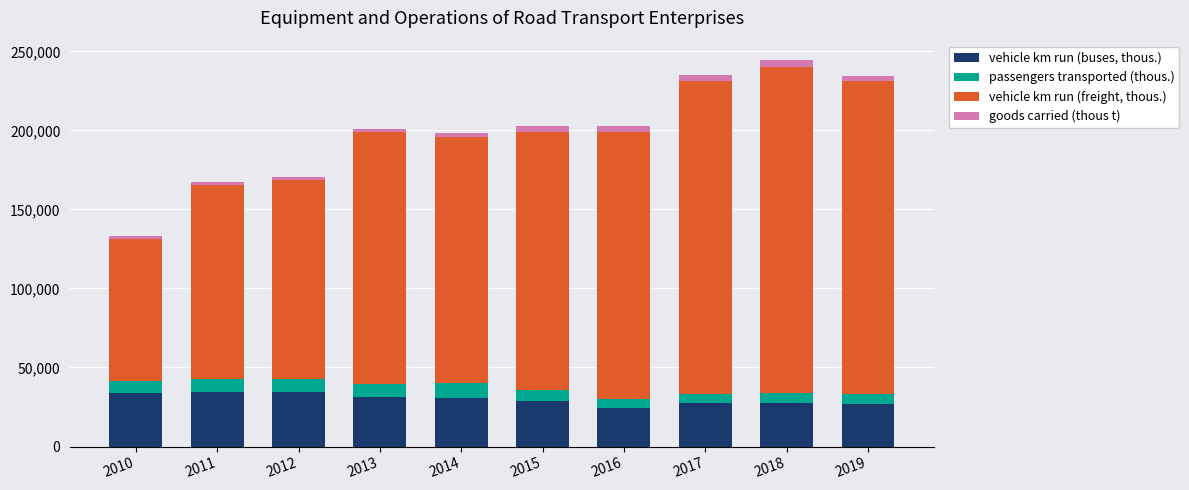

What is the difference between the second highest and second lowest values in the vehicle km run (buses, thous.) series?

7457